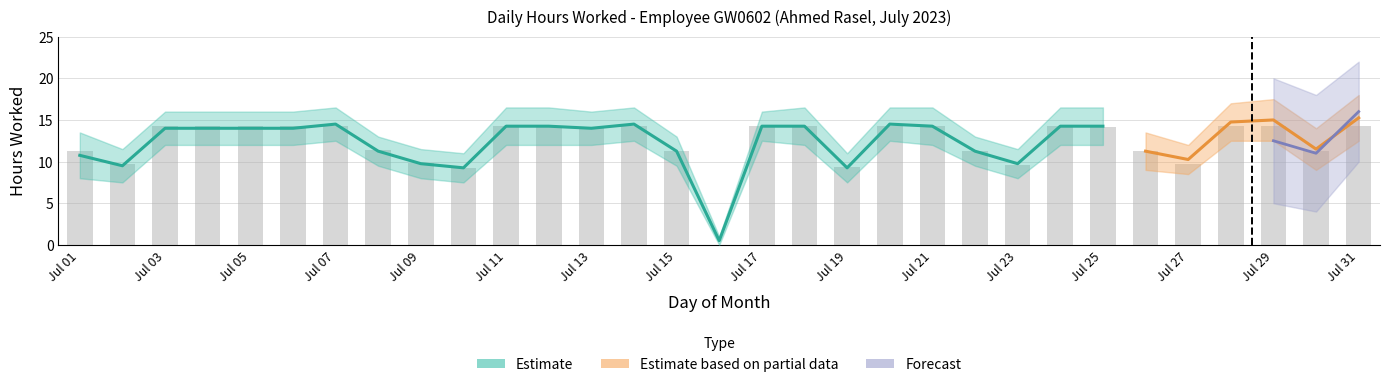

What is the change in value from Jul 01 to Jul 31?

+3.1